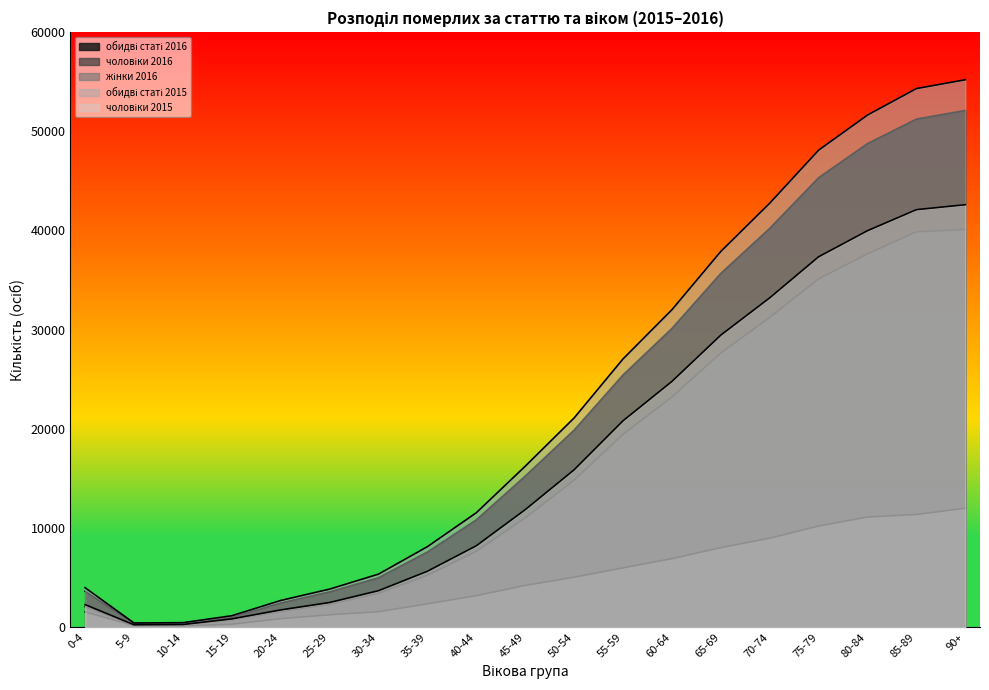

Is it true that обидві статі 2016 equals 14197 at 40-44?

False